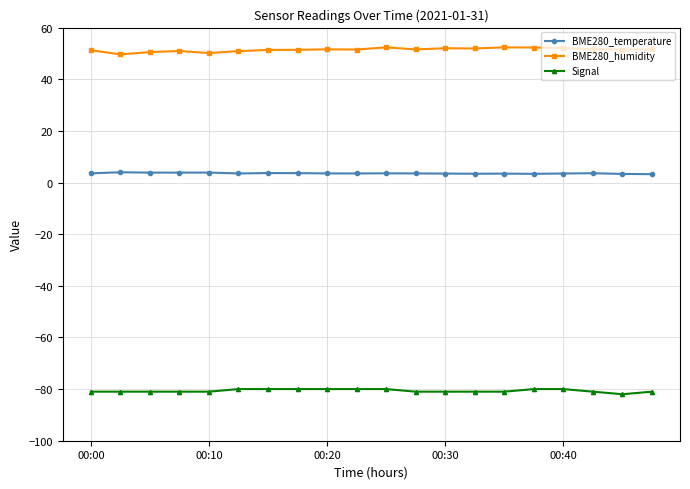

At how many categories does at least one series exceed 29?

20